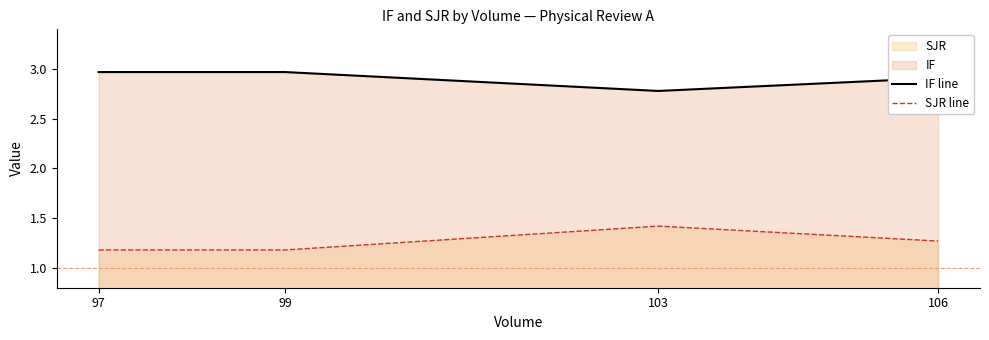

Which series has the largest range (max minus min)?

SJR line